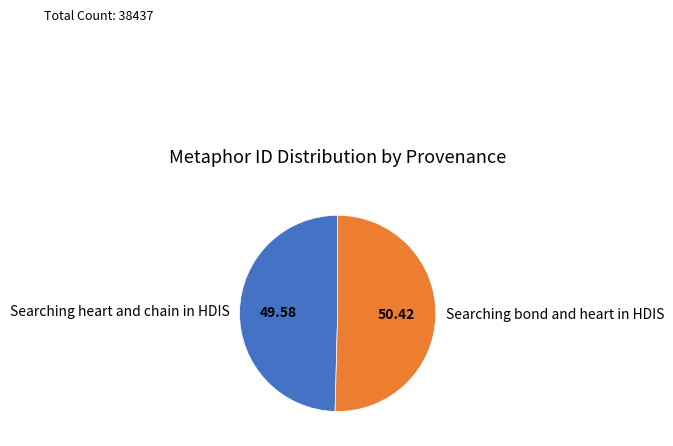

Which slice represents more than half of the pie?

Searching bond and heart in HDIS